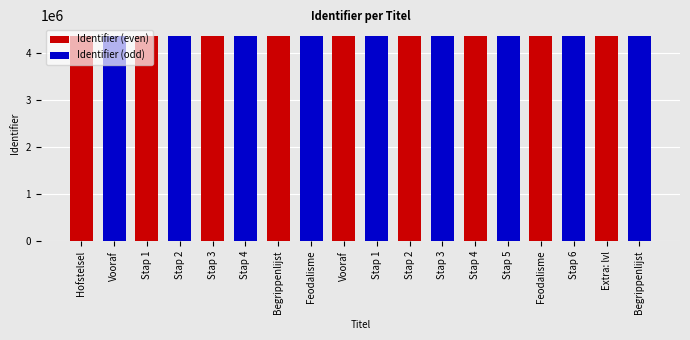

List the labels in order of value, smallest first.

Hofstelsel, Vooraf, Stap 1, Stap 2, Stap 3, Stap 4, Begrippenlijst, Feodalisme, Vooraf, Stap 1, Stap 2, Stap 3, Stap 4, Stap 5, Feodalisme, Stap 6, Extra: lvl, Begrippenlijst